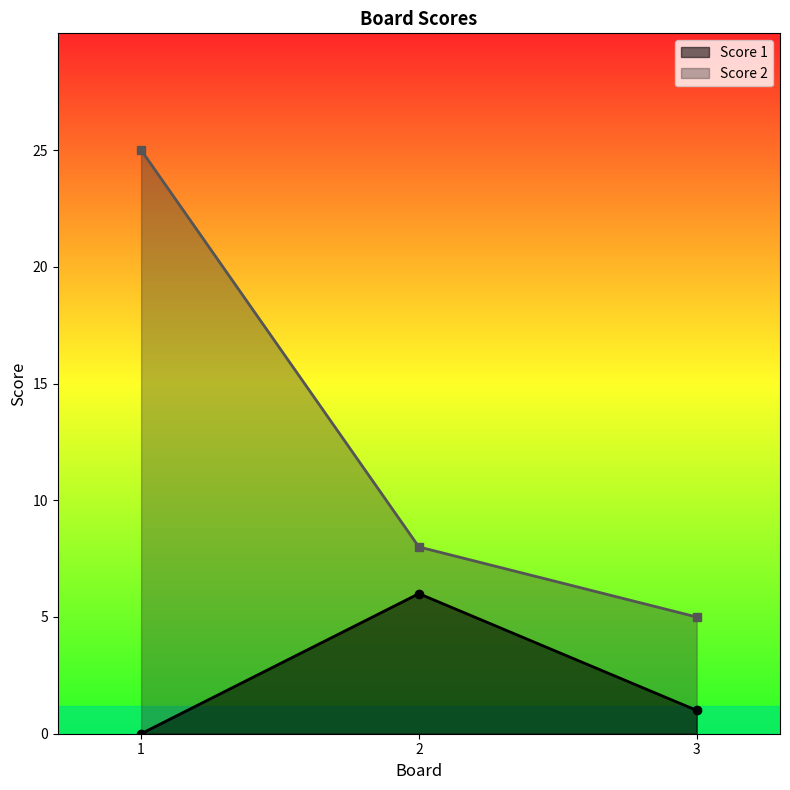

Which series has the widest spread of values?

Score 2